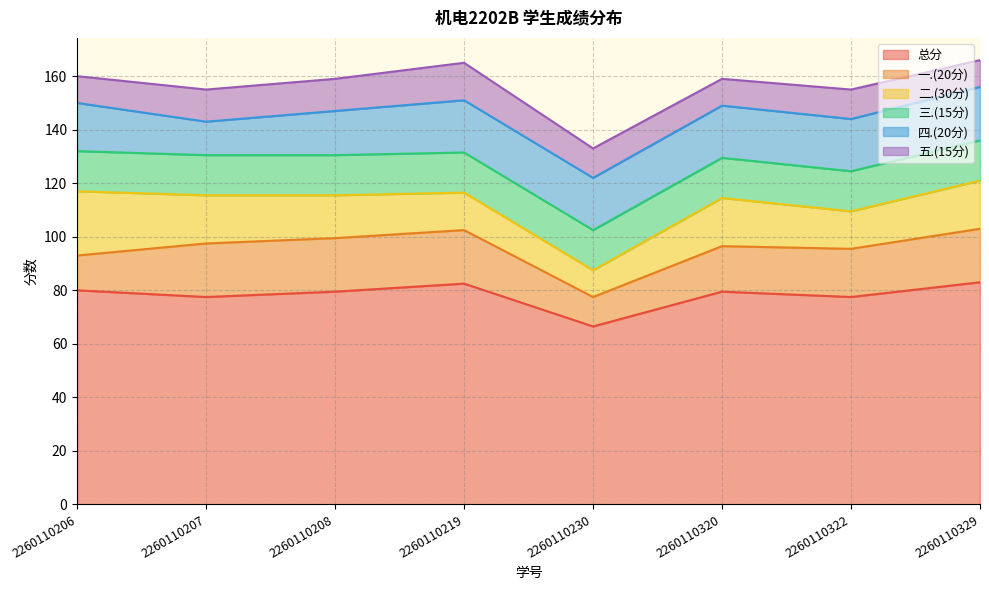

What is the approximate value of 二.(30分) at 2260110322?

14.0